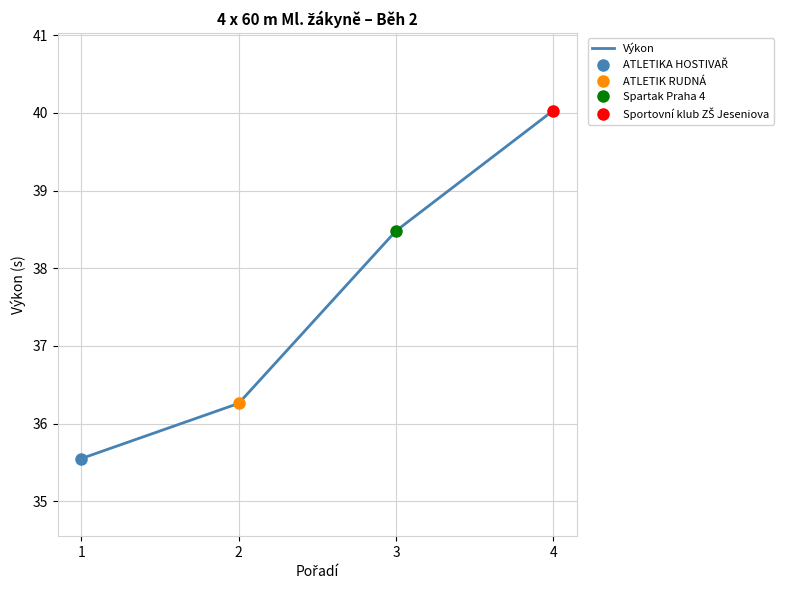

True or false: there are more than 1 points higher than both neighbors.

False